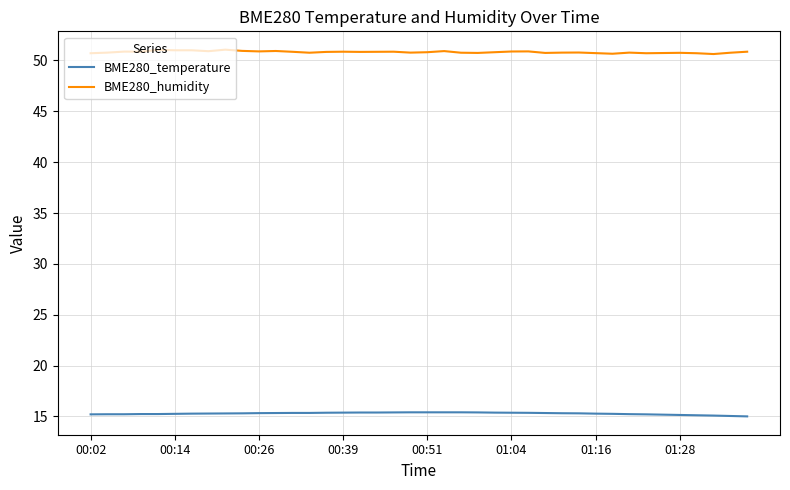

True or false: BME280_humidity and BME280_temperature cross at least once.

False